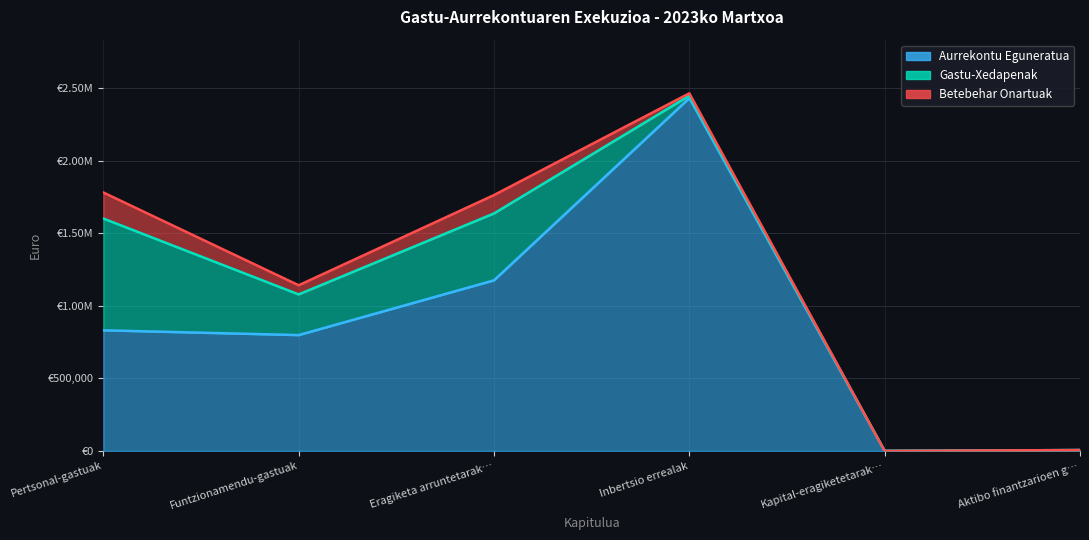

The Aurrekontu Eguneratua series shows 556750.4 at Eragiketa arruntetarako transferentziak. True or false?

False